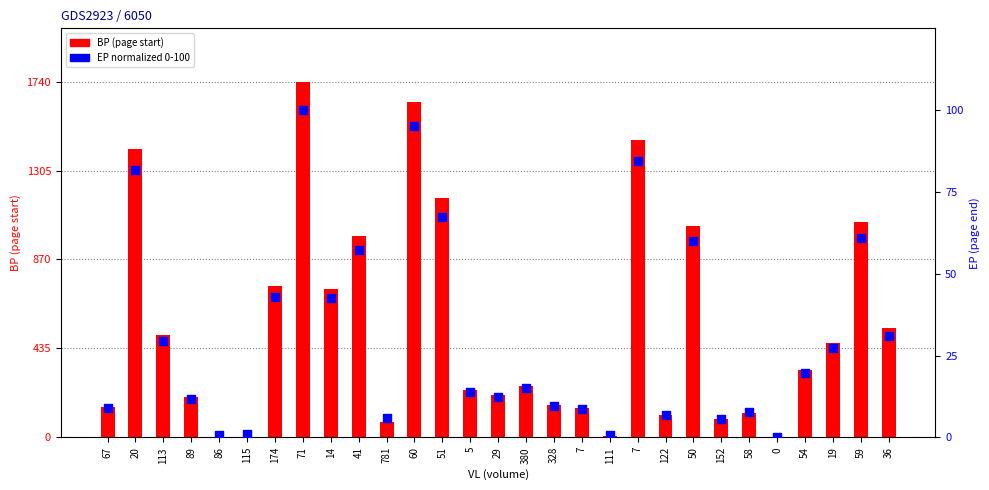

Which series contains the highest Y value?

BP